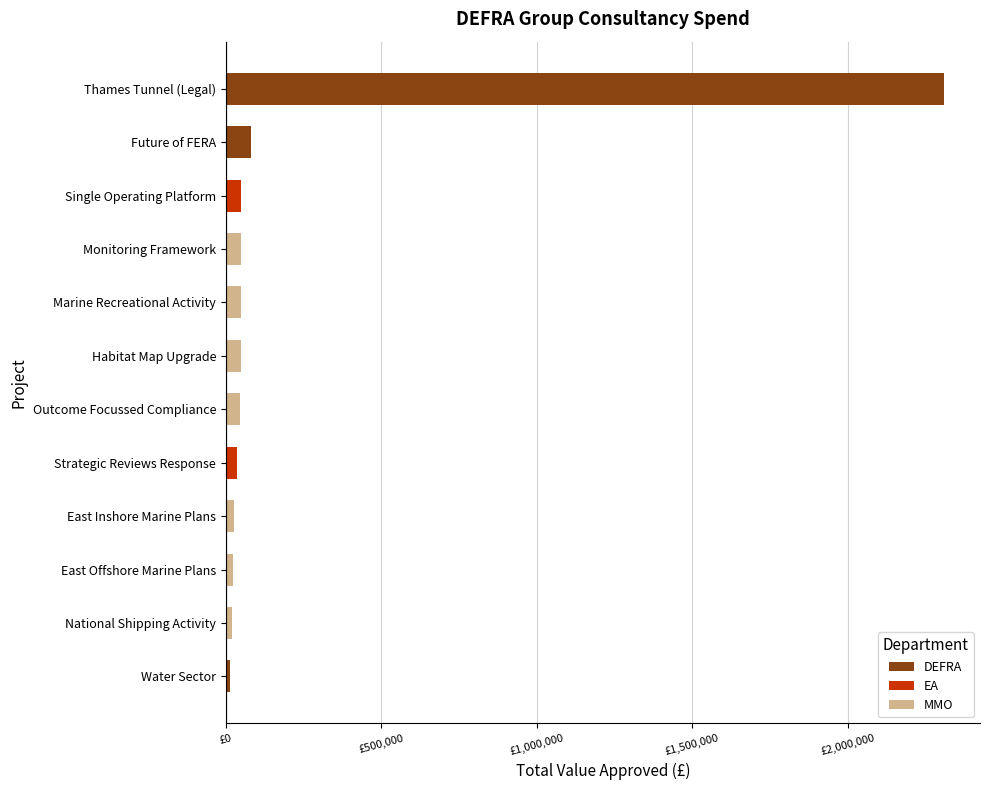

How many data points are above 49000?

4